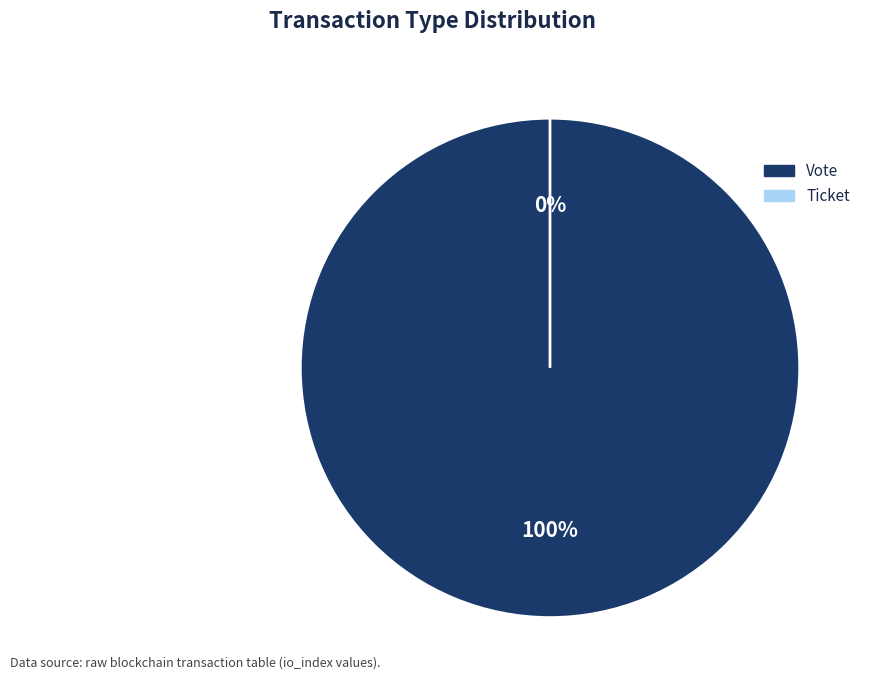

Which slice is the largest?

Vote